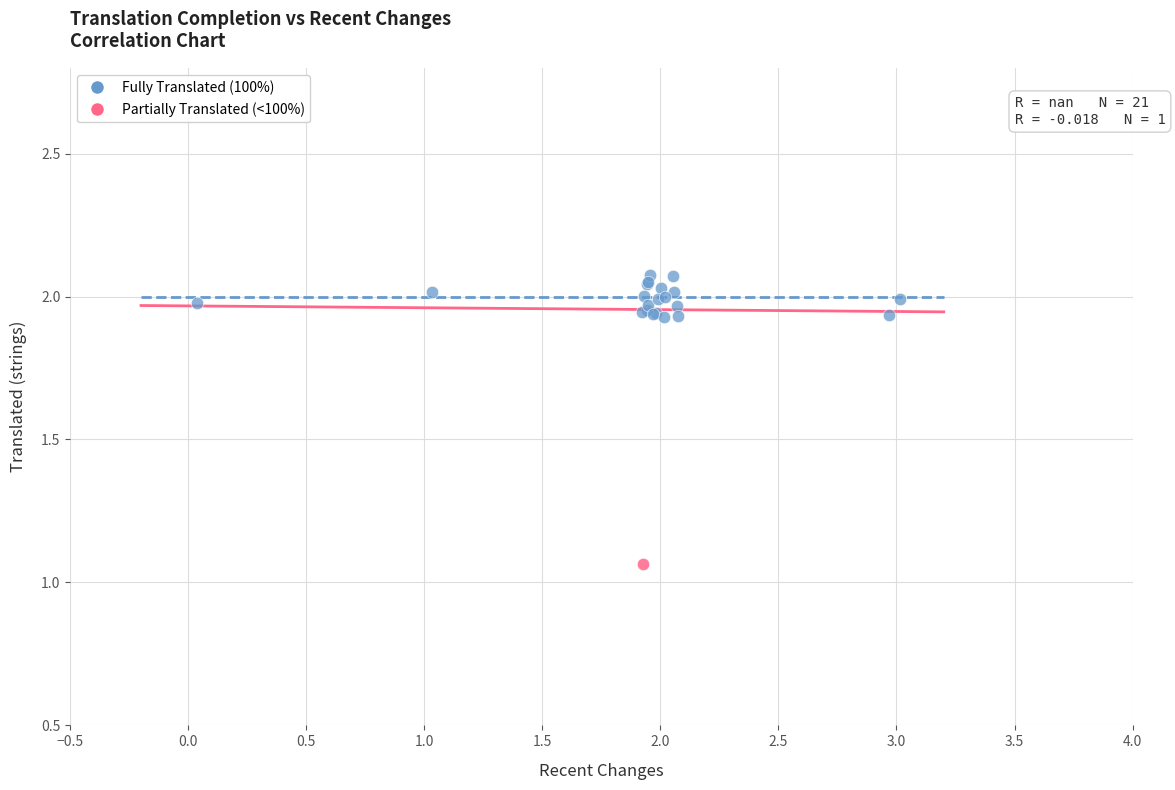

What are all the series names shown in the legend?

Fully Translated (100%), Partially Translated (<100%)